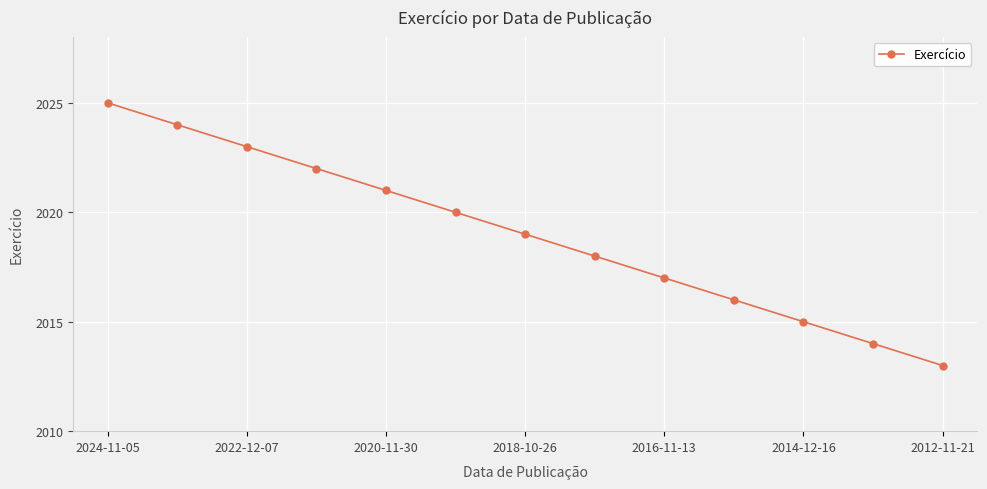

True or false: the data has more than 0 interior local peaks.

False